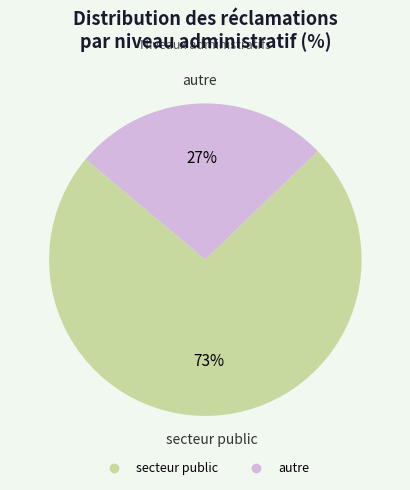

To the nearest percent, what portion does autre represent?

27%